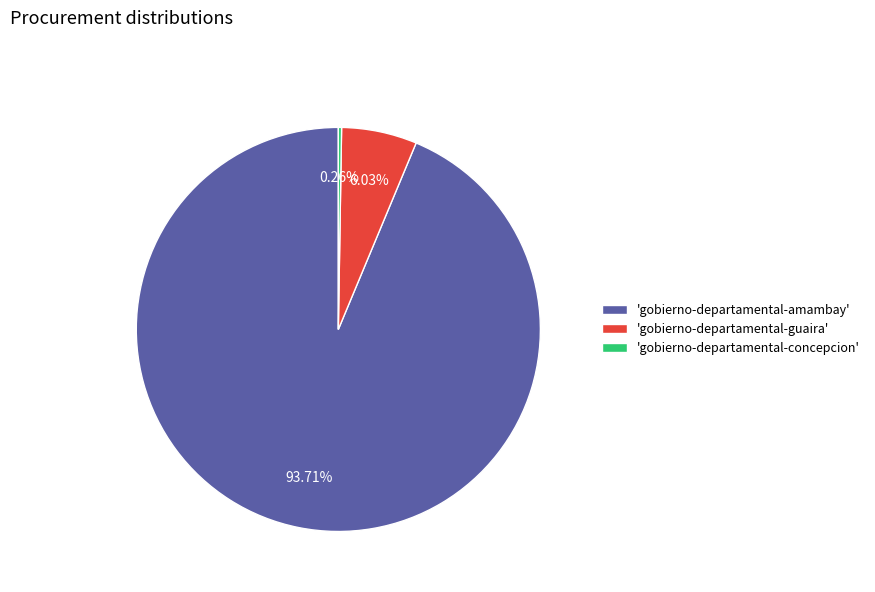

Which slice represents more than half of the pie?

'gobierno-departamental-amambay'